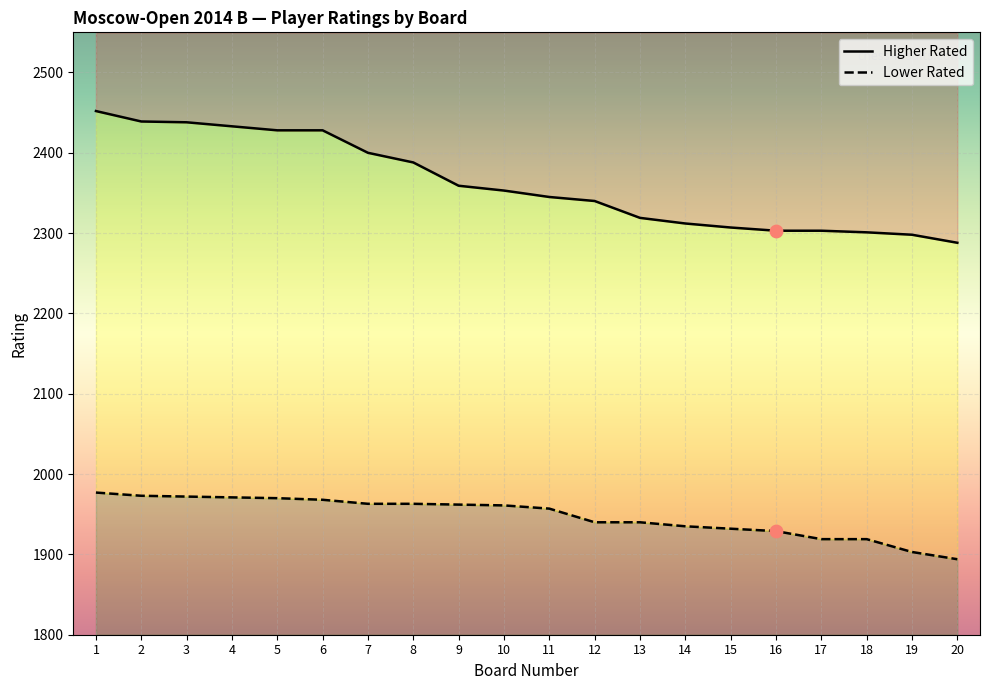

Which series reaches the maximum Y coordinate?

Higher Rated